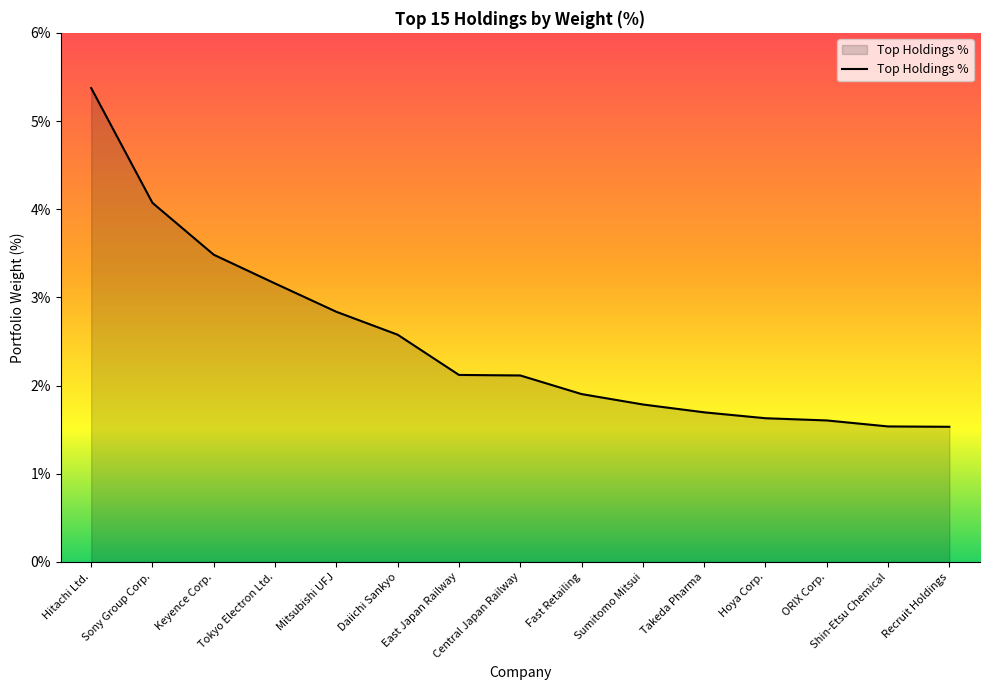

What position from the left is Sony Group Corp.?

2